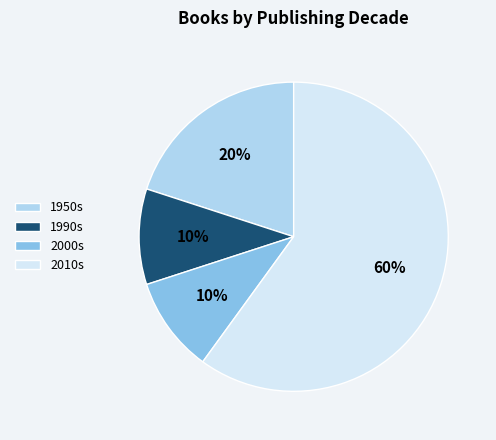

Combined, do 2010s and 2000s account for over 50%?

Yes